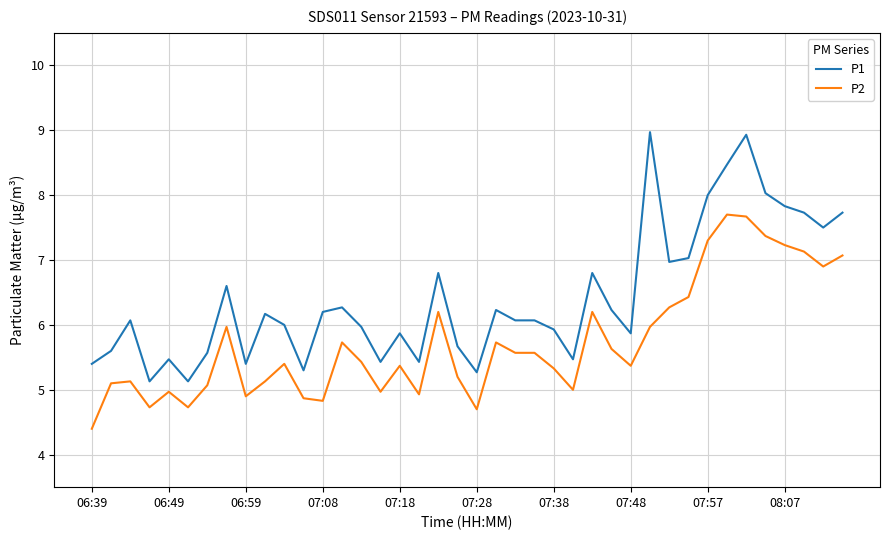

Which series has the widest spread of values?

P1